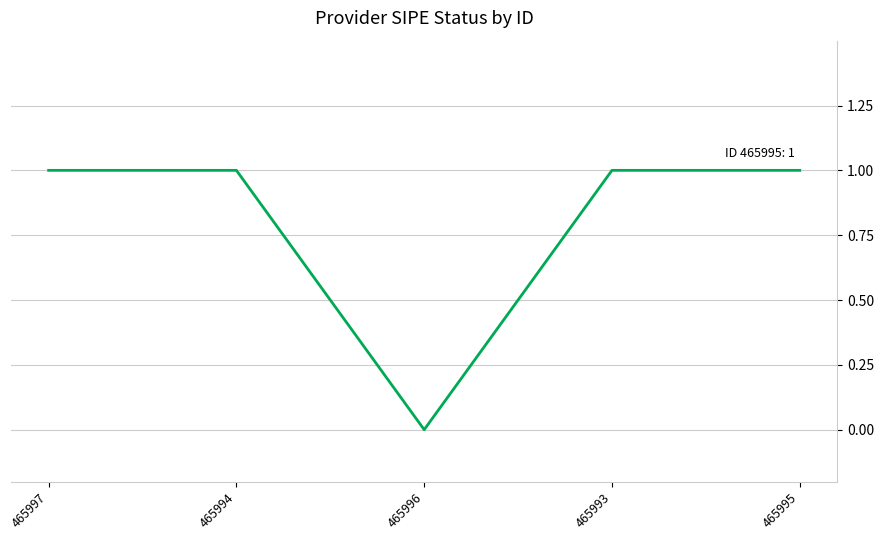

Reading right to left, extract all data points from this chart.

1	1	0	1	1